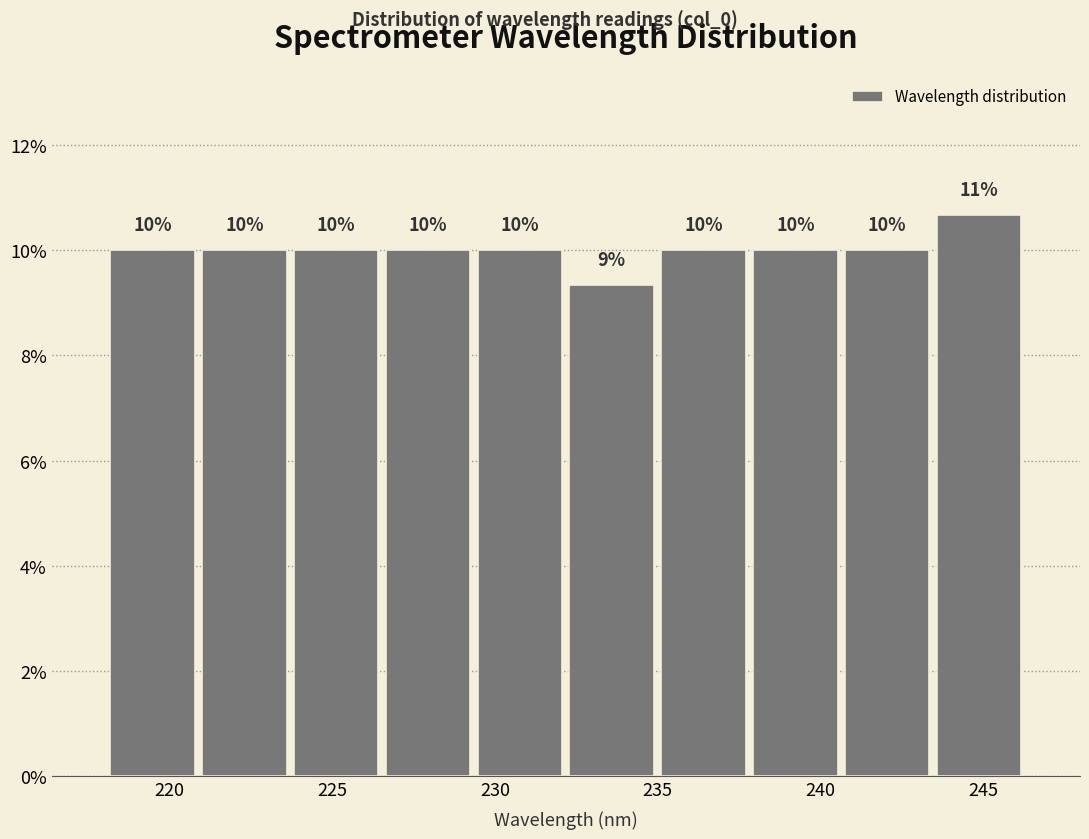

Over which range of the x-axis is the bar tallest?

243.5 to 246.5